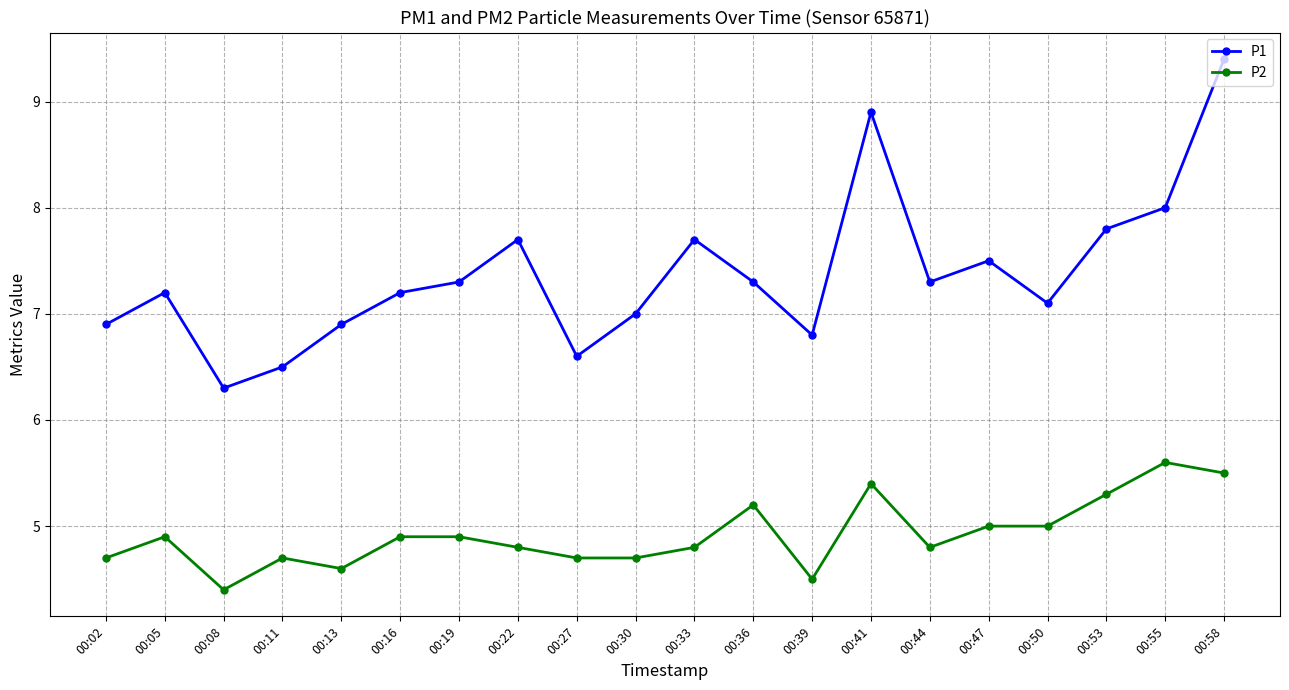

Where is P1 nearest to the value 7?

00:30